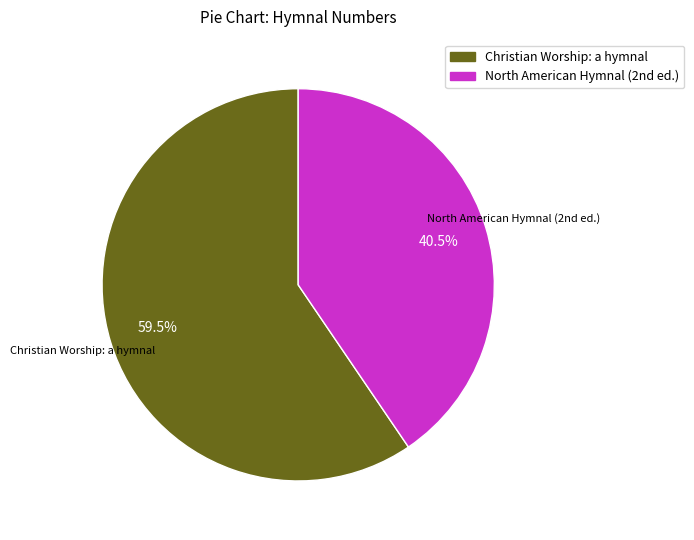

Count the number of slices in the pie.

2